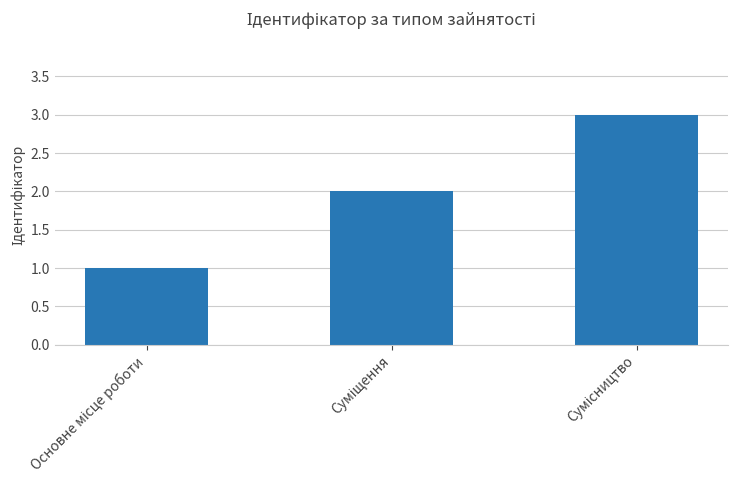

What is the maximum value shown in the chart?

3